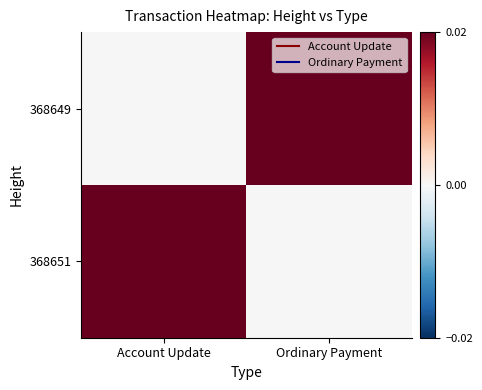

Reading left to right, what are all the values shown in this chart?

368649: Account Update=0.0	Ordinary Payment=1.0
368651: Account Update=0.7	Ordinary Payment=0.0